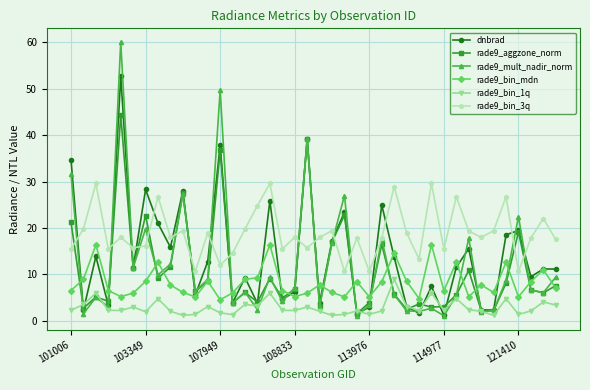

True or false: rade9_bin_mdn has more than 0 points higher than both neighbors.

True